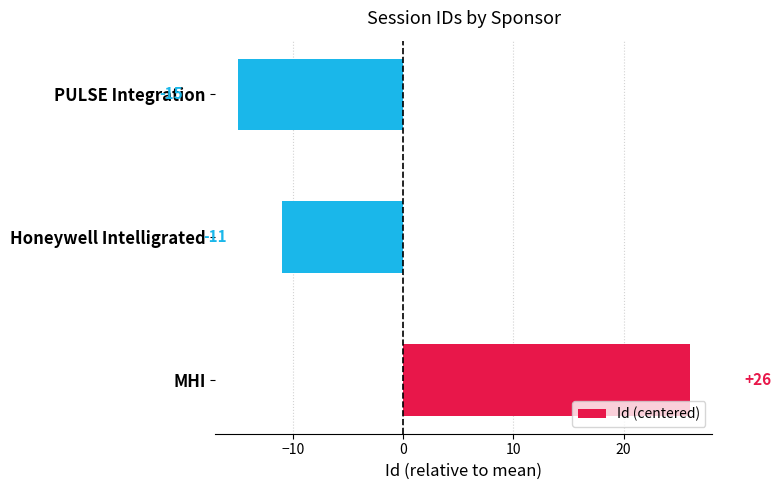

Which has a higher value, PULSE Integration or MHI?

MHI